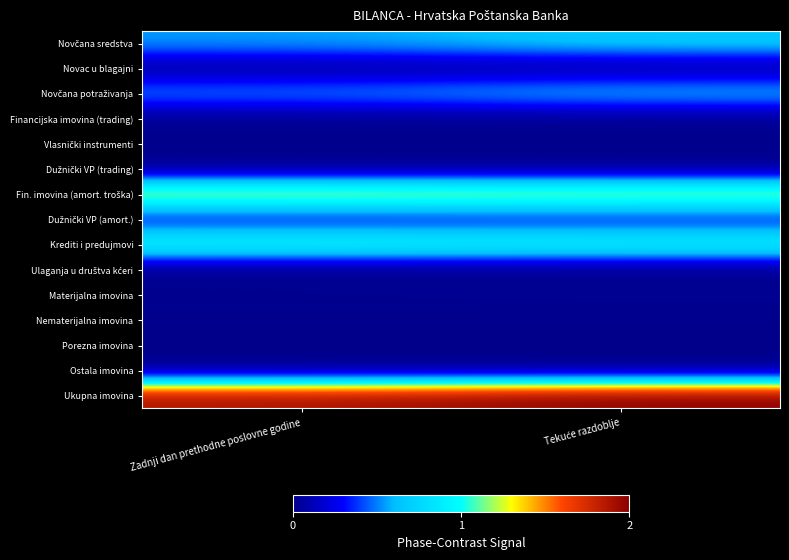

What is the total value across all series at Zadnji dan prethodne poslovne godine?

5.6